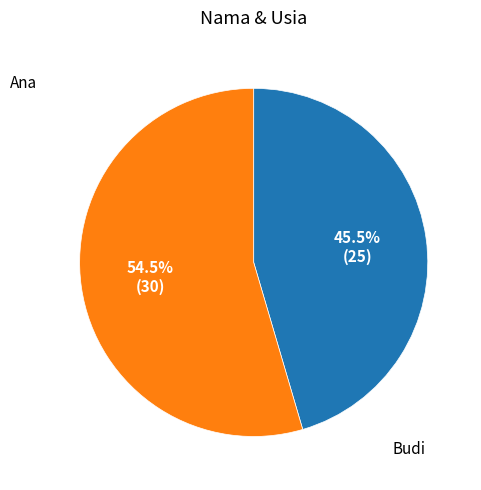

To the nearest percent, what is the difference between the largest and smallest slice percentages?

9%